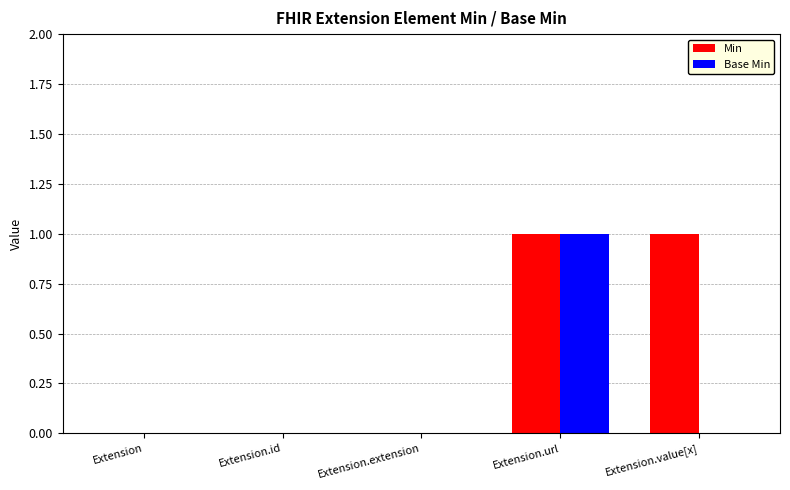

The value of Min at Extension.id is 0. True or false?

True